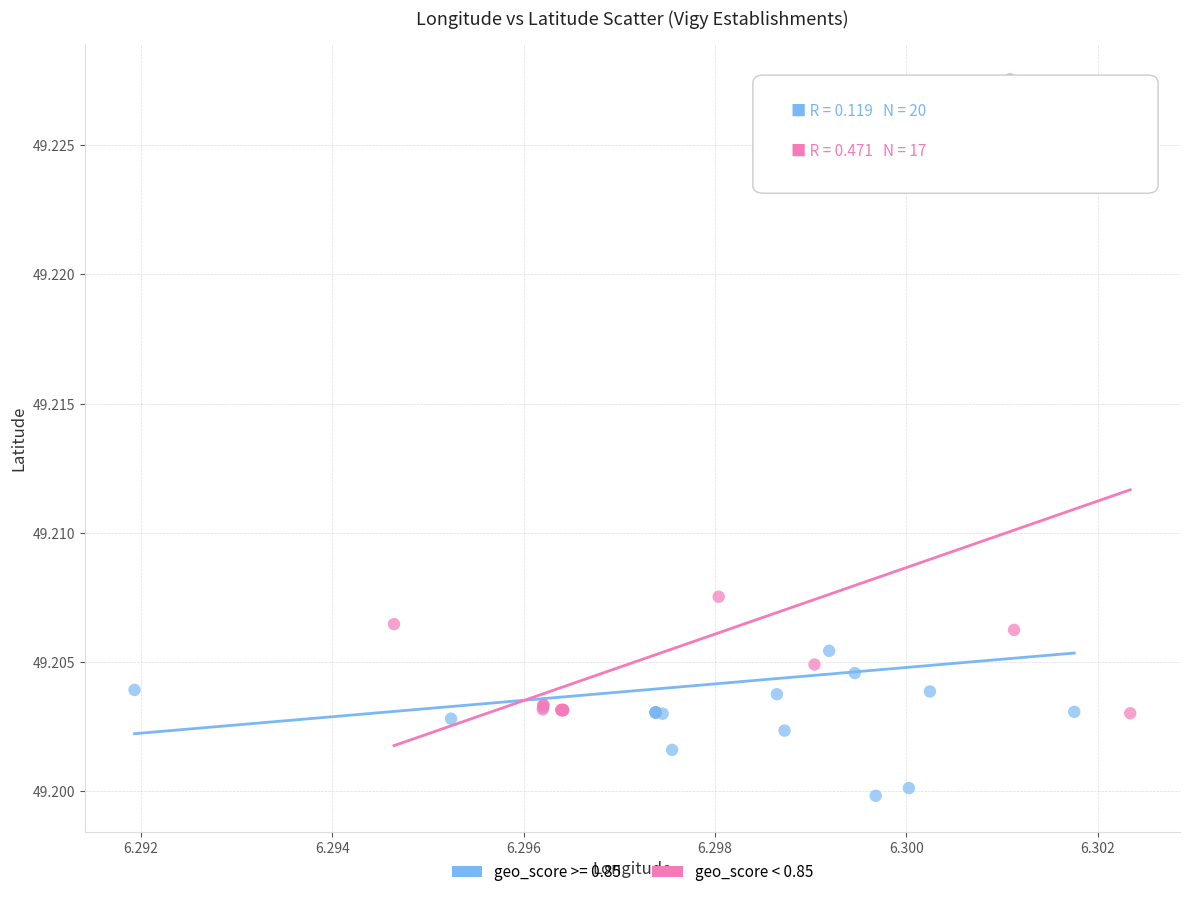

Which series has the largest Y range (max minus min)?

geo_score >= 0.85